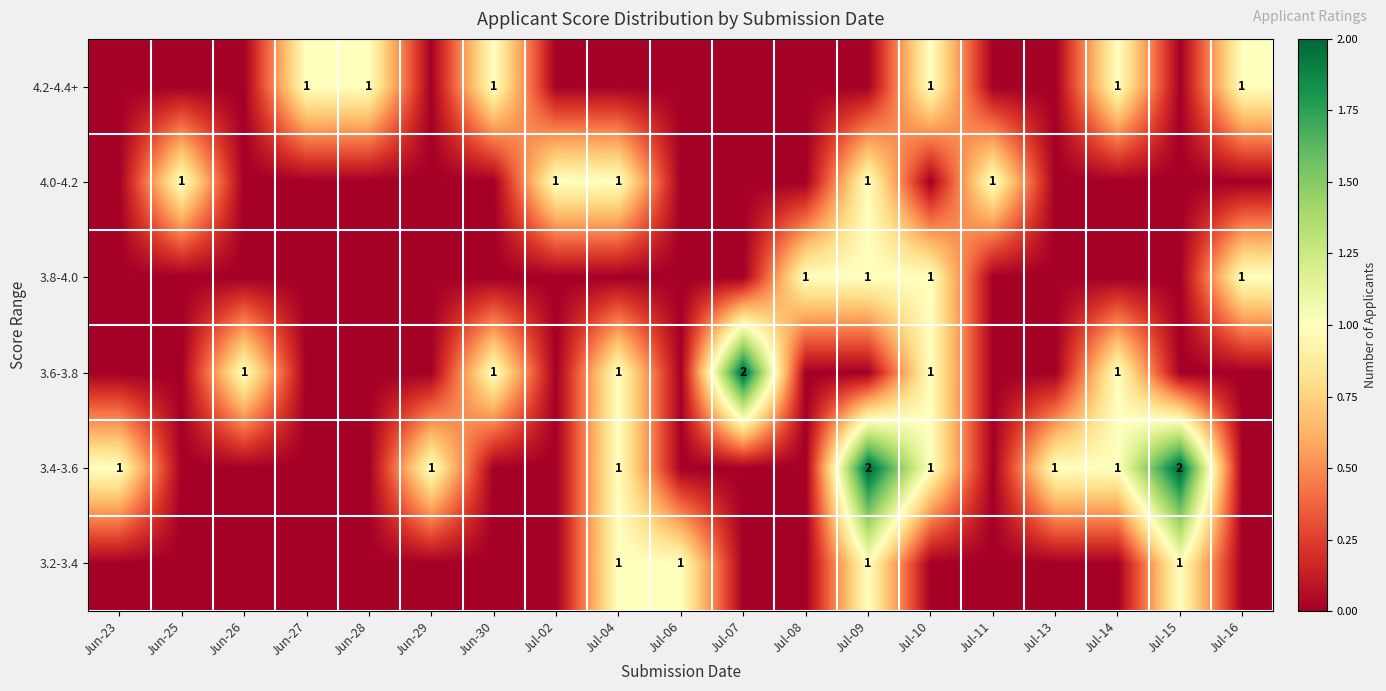

True or false: 3.6-3.8 has a value of 2 at Jul-10.

False